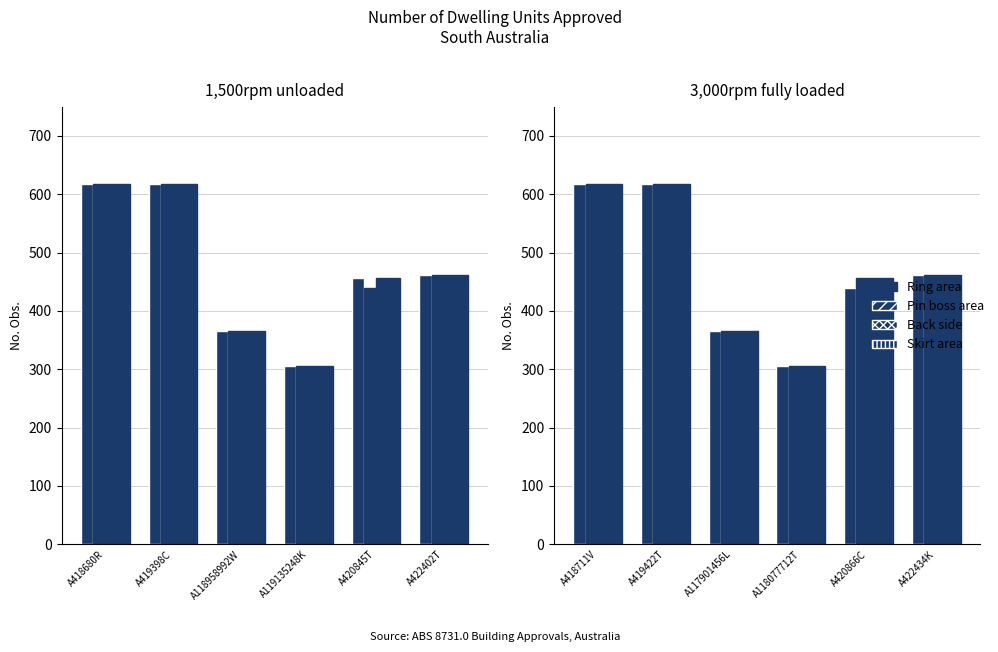

At which label is Skirt area closest to 462?

A422434K